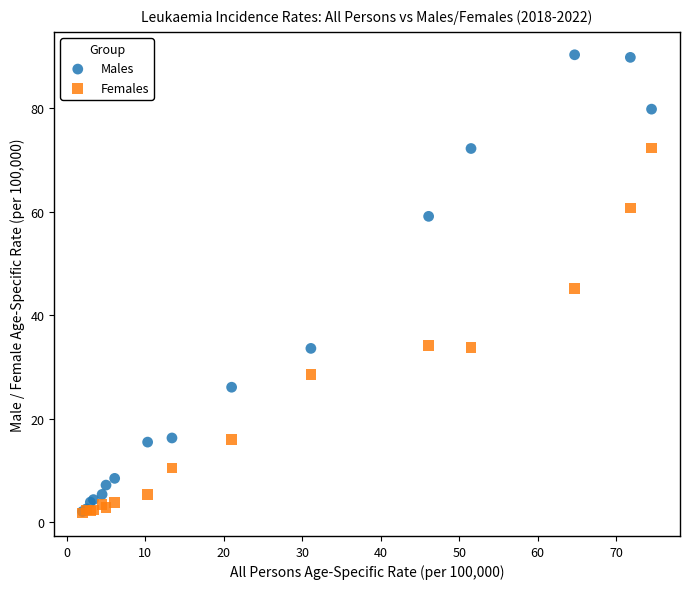

What are all the series names shown in the legend?

Males, Females